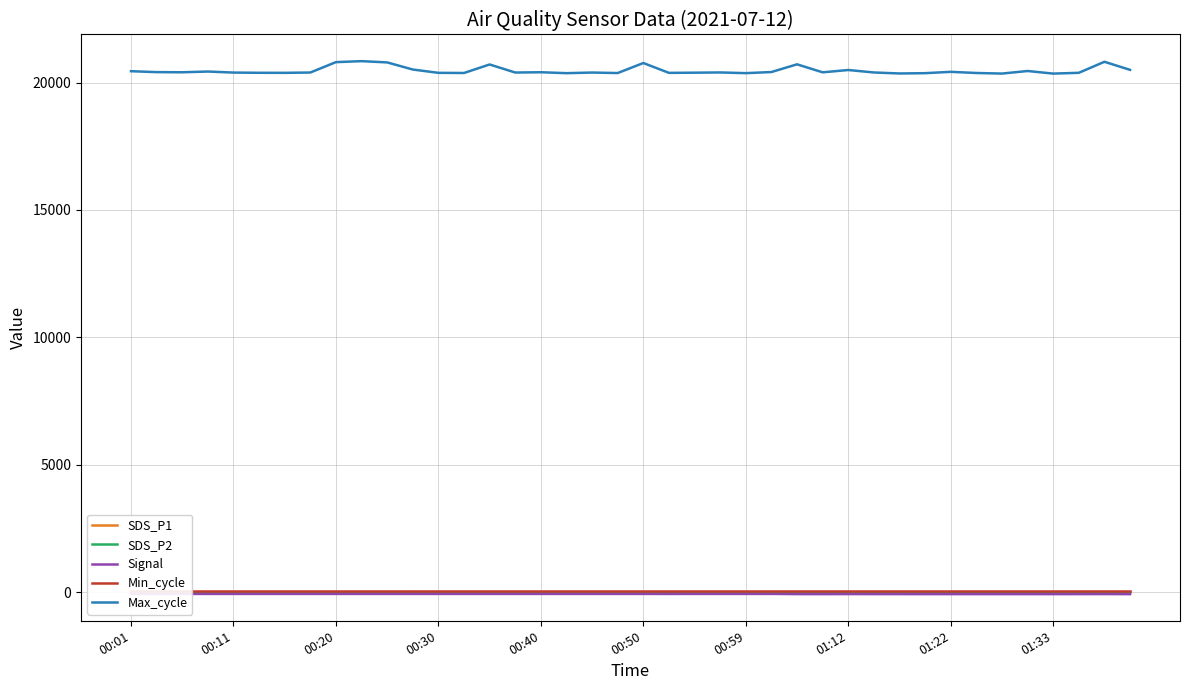

Does the chart display data point markers on the line(s)?

No